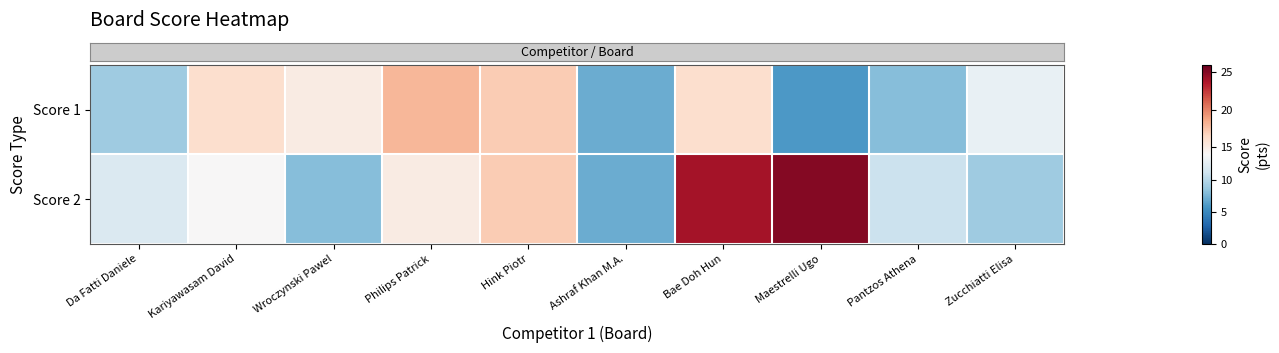

Which label corresponds to the smallest value in the chart?

Maestrelli Ugo